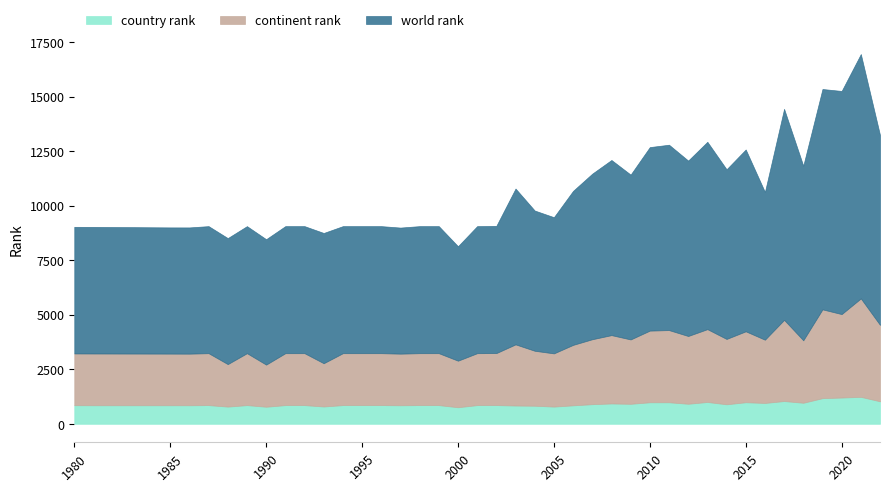

Rank the series at 1995 from highest to lowest value.

world rank, continent rank, country rank